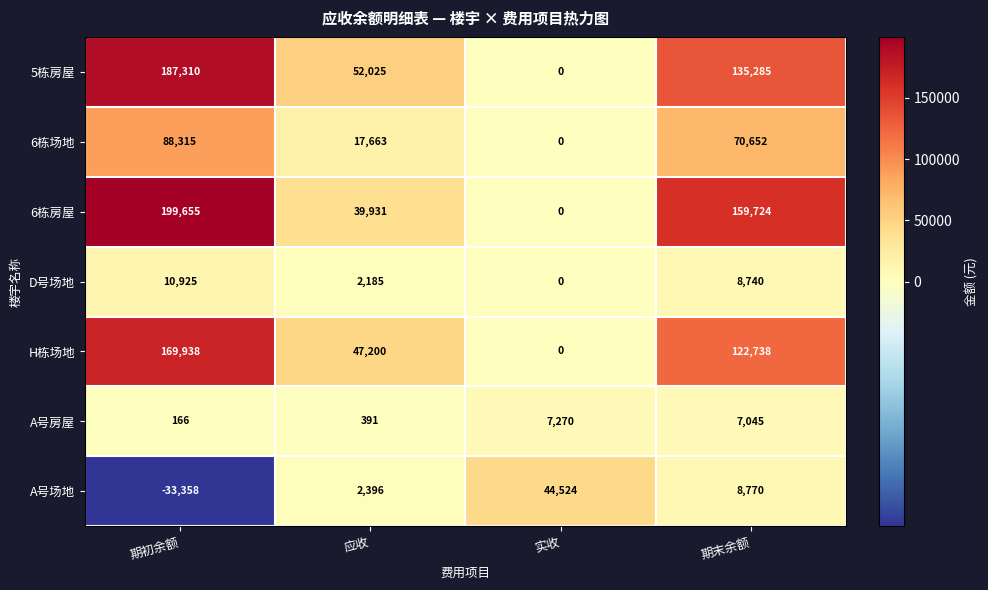

Which series changed the most between 实收 and 期末余额?

6栋房屋